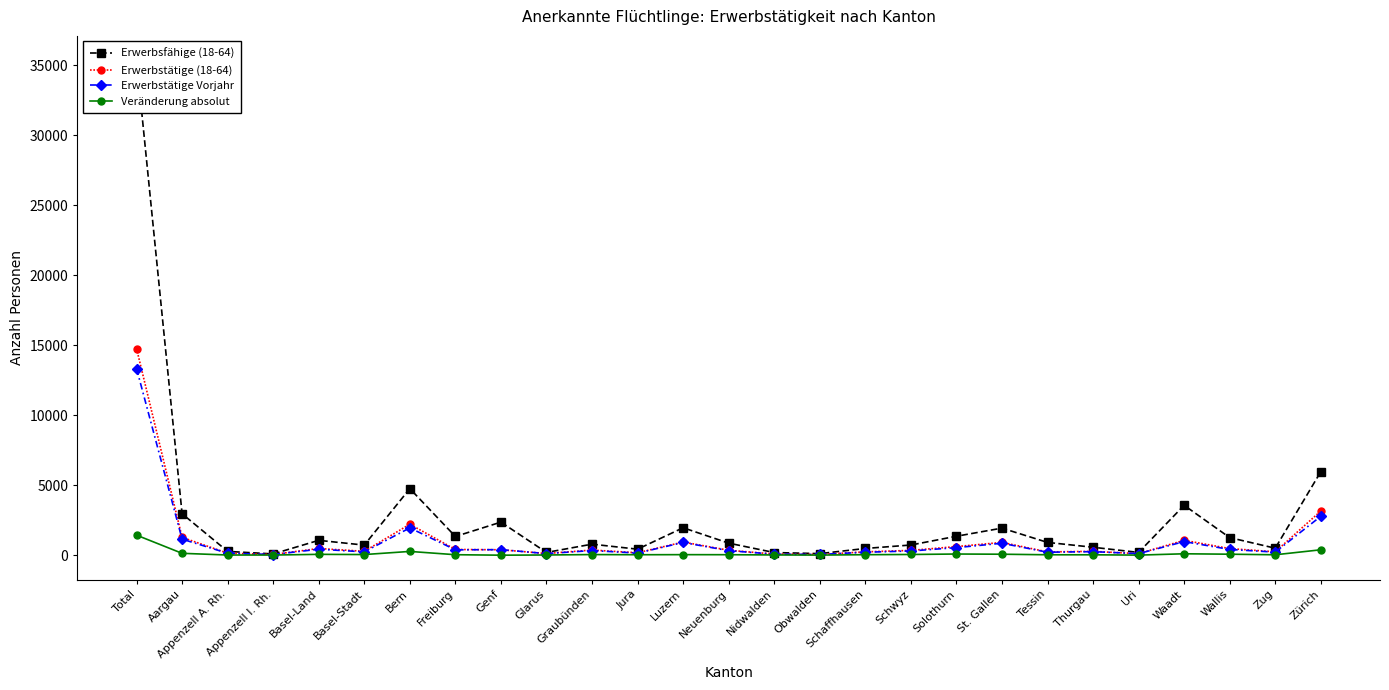

List the labels in order of Erwerbsfähige (18-64) value, largest first.

Total, Zürich, Bern, Waadt, Aargau, Genf, Luzern, St. Gallen, Solothurn, Freiburg, Wallis, Basel-Land, Tessin, Neuenburg, Graubünden, Schwyz, Basel-Stadt, Thurgau, Zug, Schaffhausen, Jura, Appenzell A. Rh., Uri, Glarus, Nidwalden, Obwalden, Appenzell I. Rh.